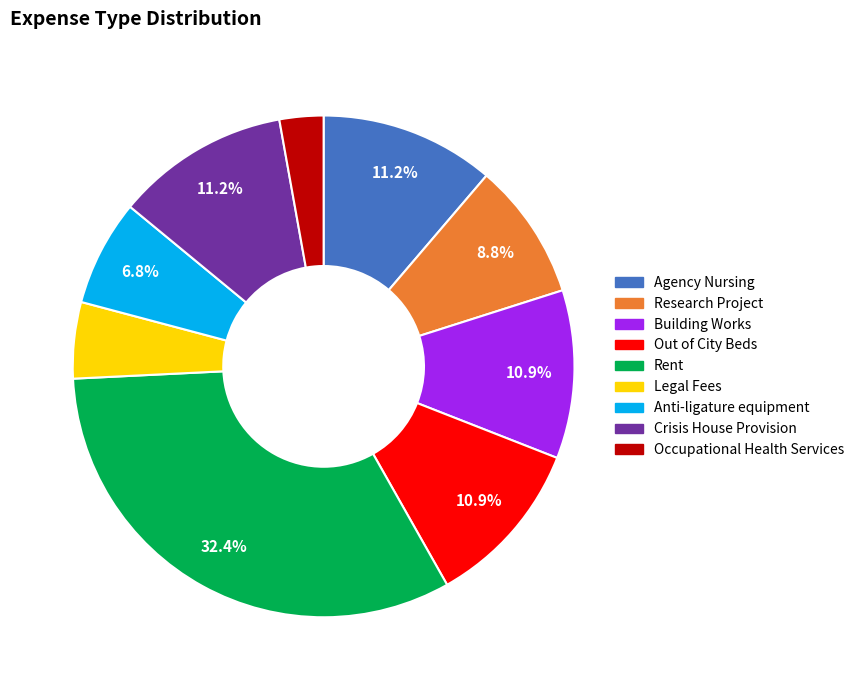

What is the total percentage of Anti-ligature equipment and Out of City Beds?

17.7%